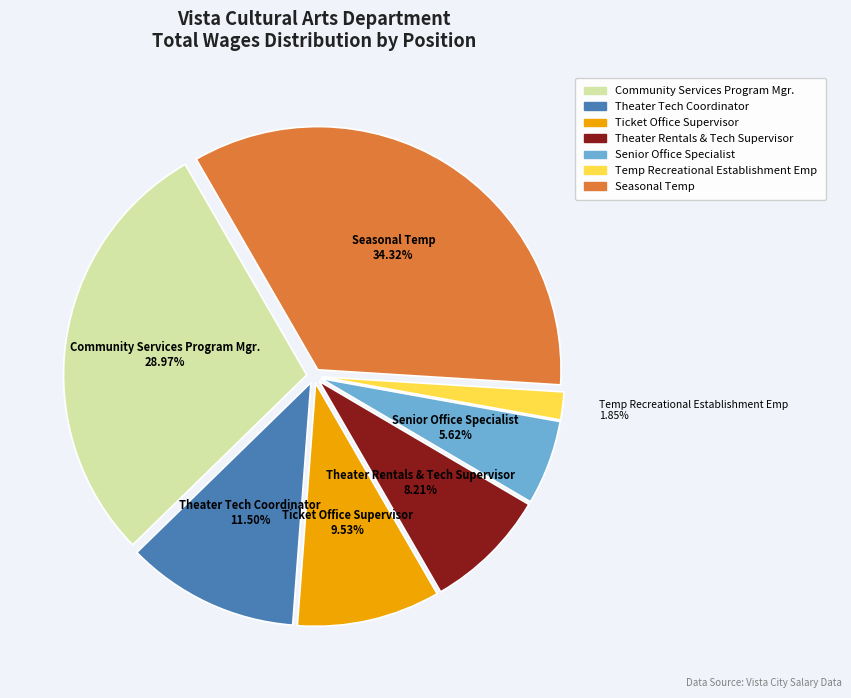

Do Senior Office Specialist and Community Services Program Mgr. together represent more than half of the pie?

No